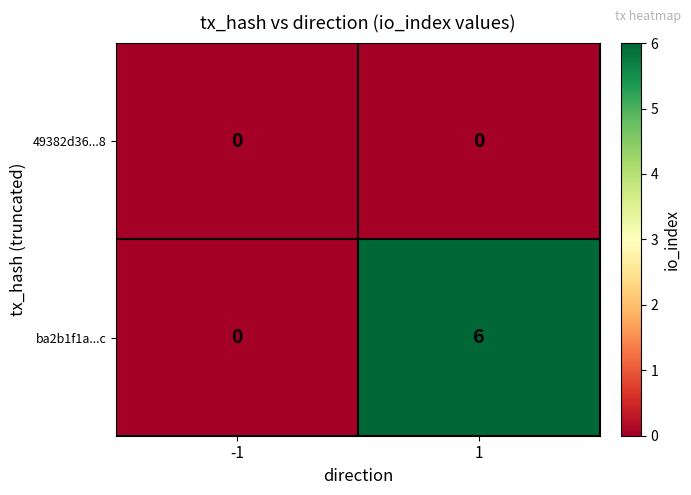

What is the sum of all ba2b1f1a...c values?

6